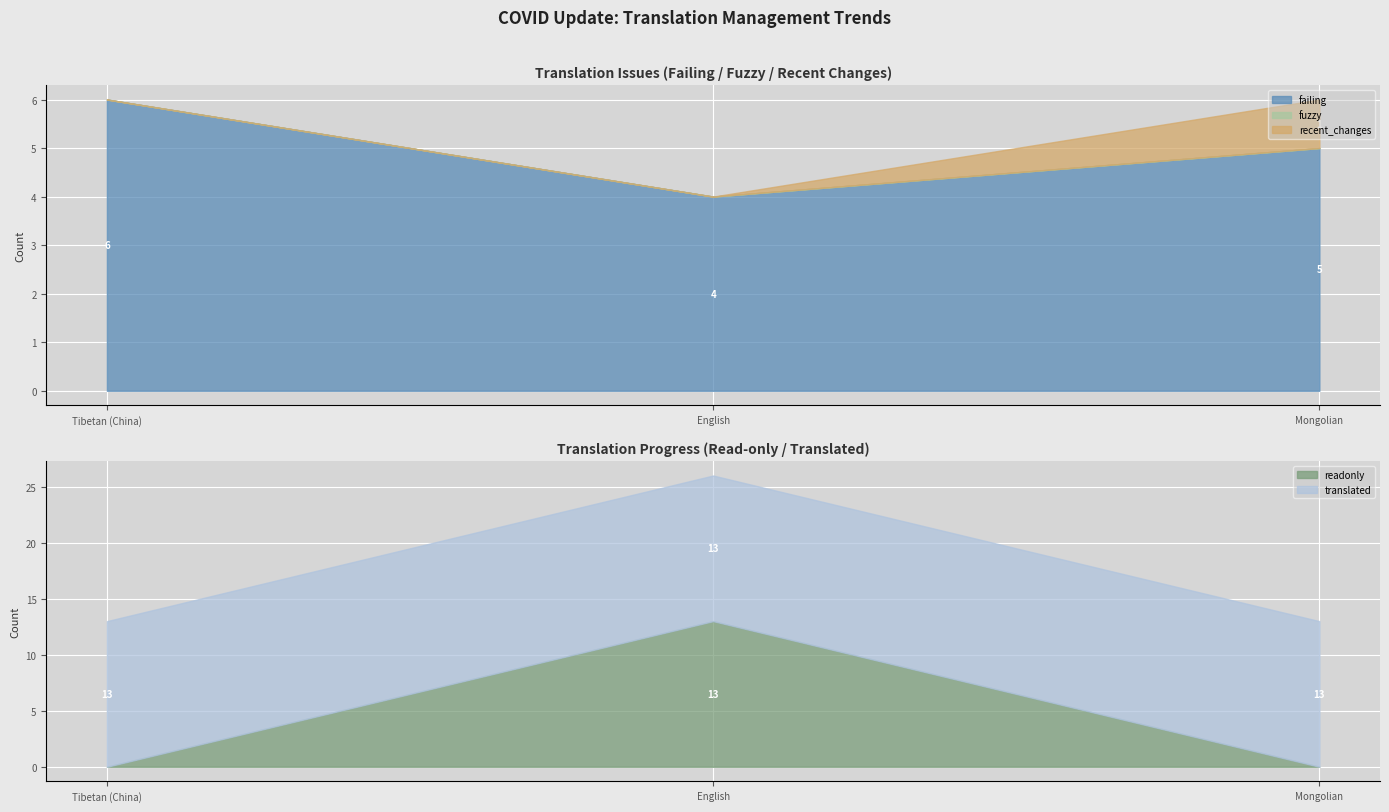

Count the failing values in the range 4 to 6.

3